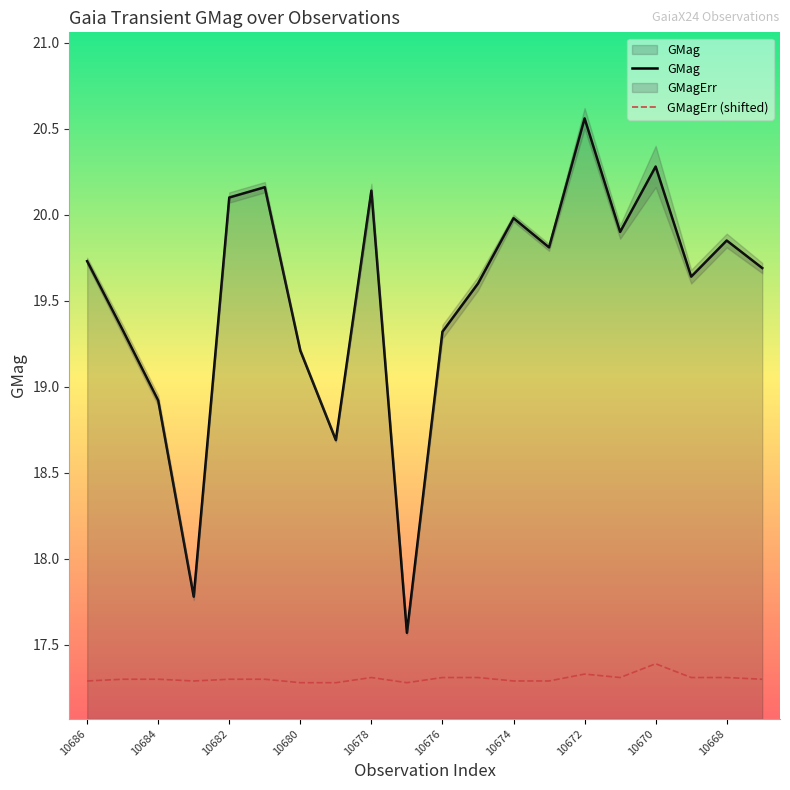

At which label does GMag first exceed 19?

10686